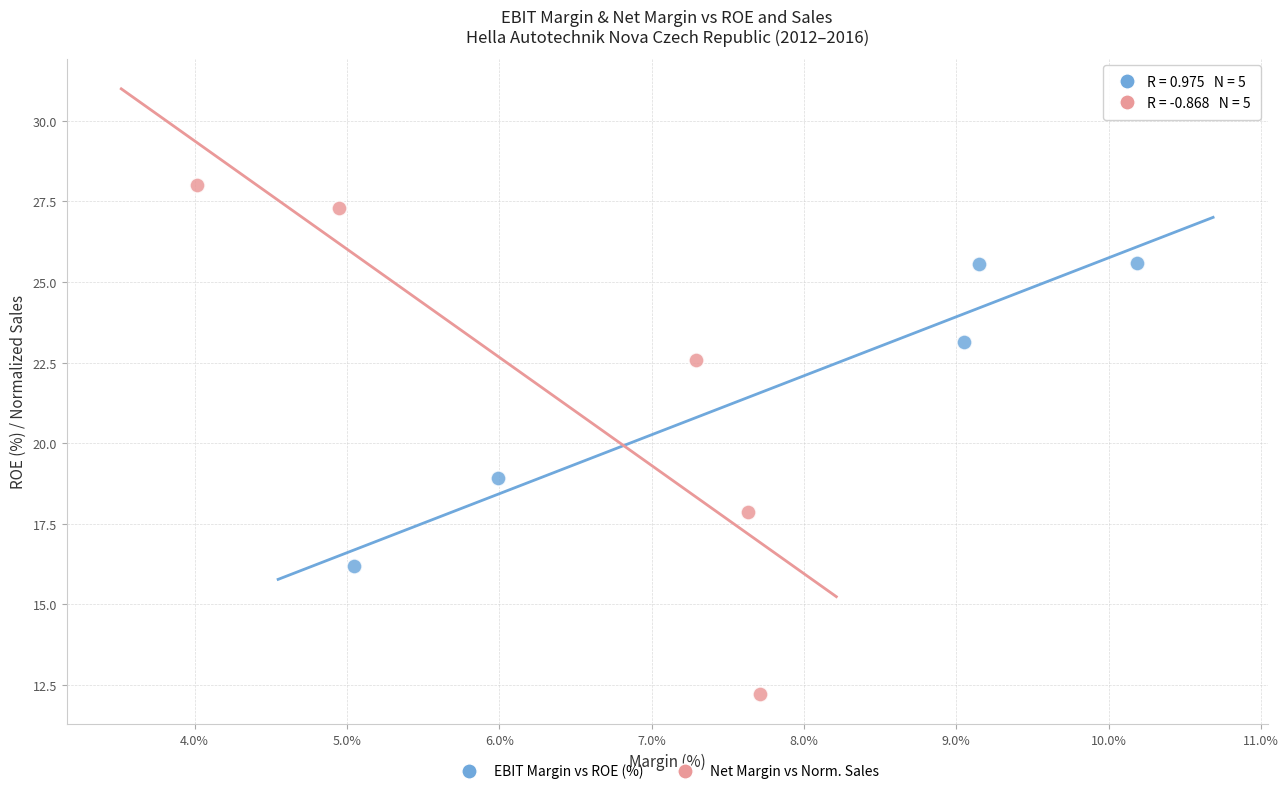

Which series contains the lowest Y value?

Net Margin vs Norm. Sales